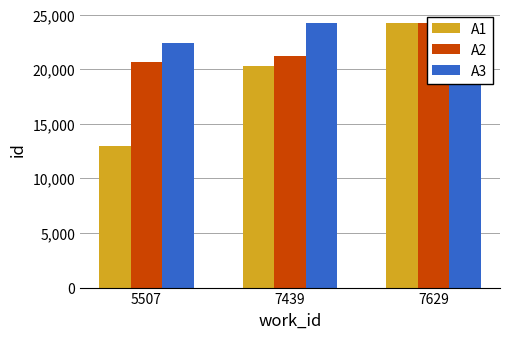

What is the sum of the A1 values at 5507 and 7629?

37181